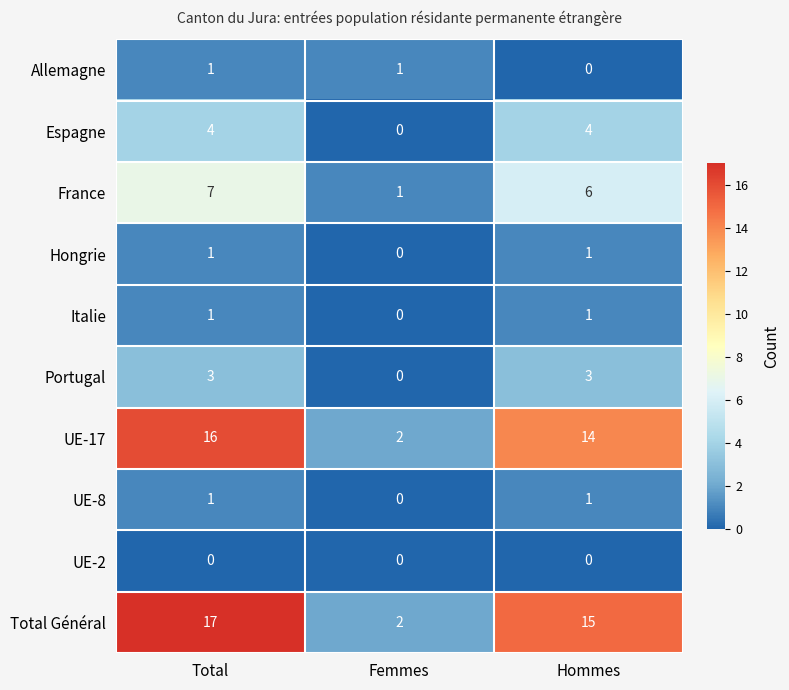

The value of Portugal at Hommes is 5. True or false?

False